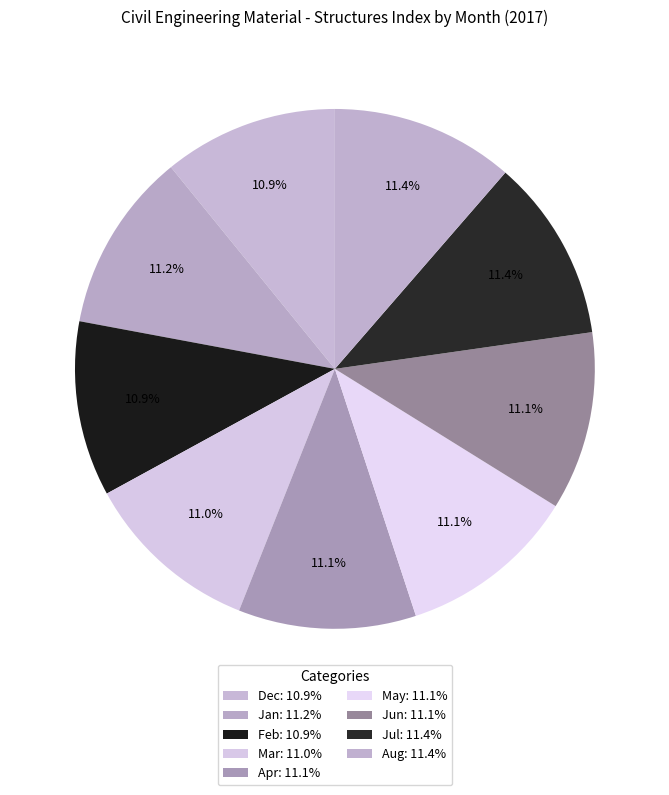

Rank the categories by value from highest to lowest.

Aug, Jul, Jan, Jun, May, Apr, Mar, Feb, Dec